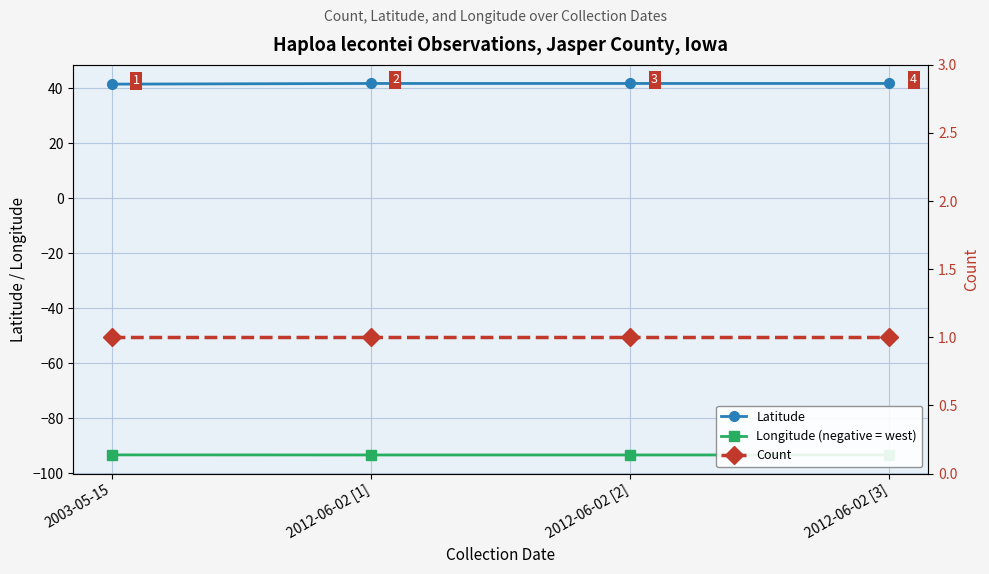

What position from the right is 2012-06-02 [1]?

3